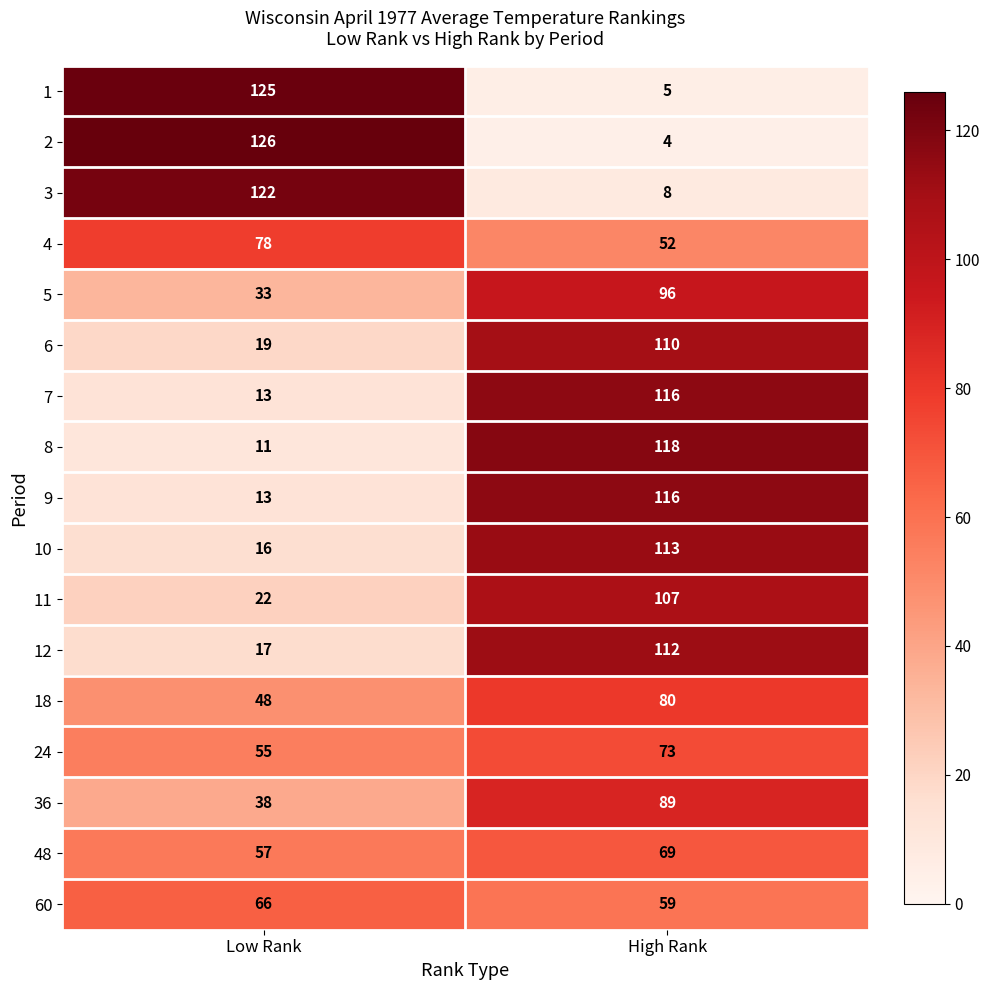

What is the difference between the highest and lowest values at Low Rank?

115